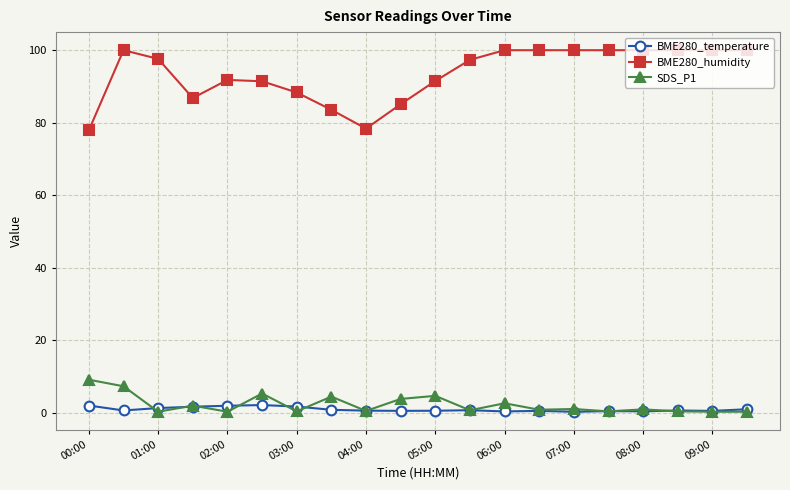

Rank the series by their maximum value, from lowest to highest.

BME280_temperature, SDS_P1, BME280_humidity